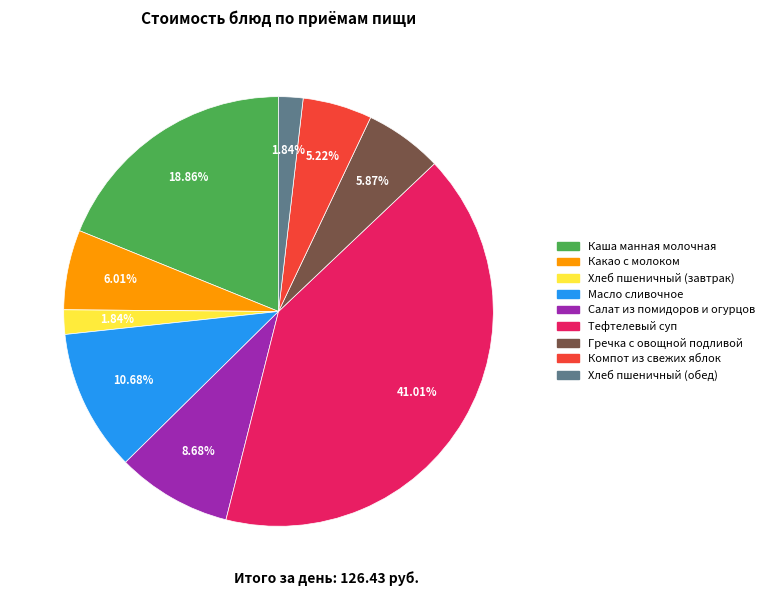

Combined, do Какао с молоком and Хлеб пшеничный (обед) account for over 50%?

No